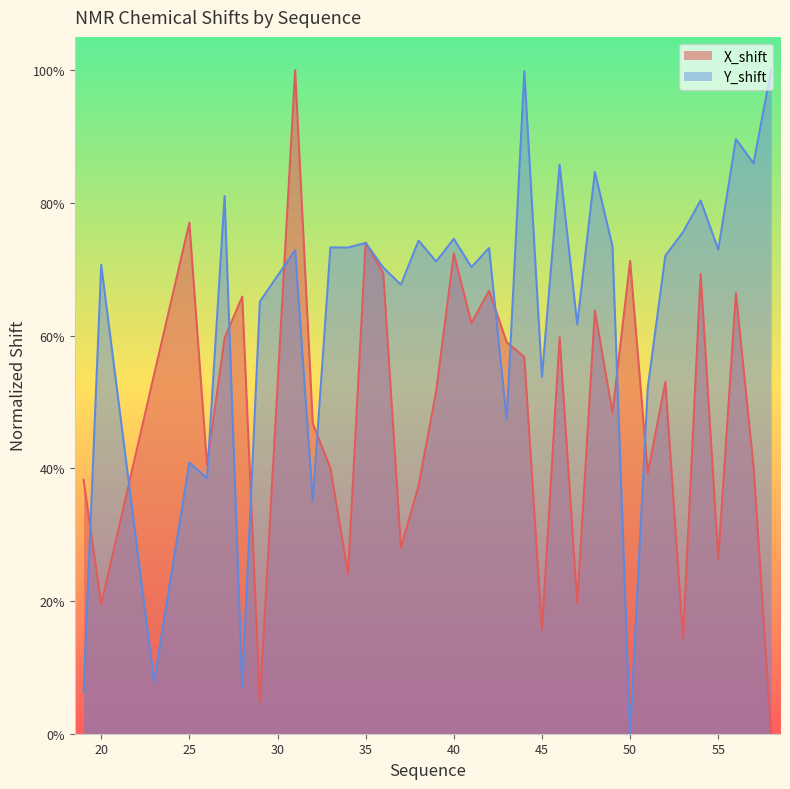

What is the difference between the second highest and second lowest values in the Y_shift series?

0.9